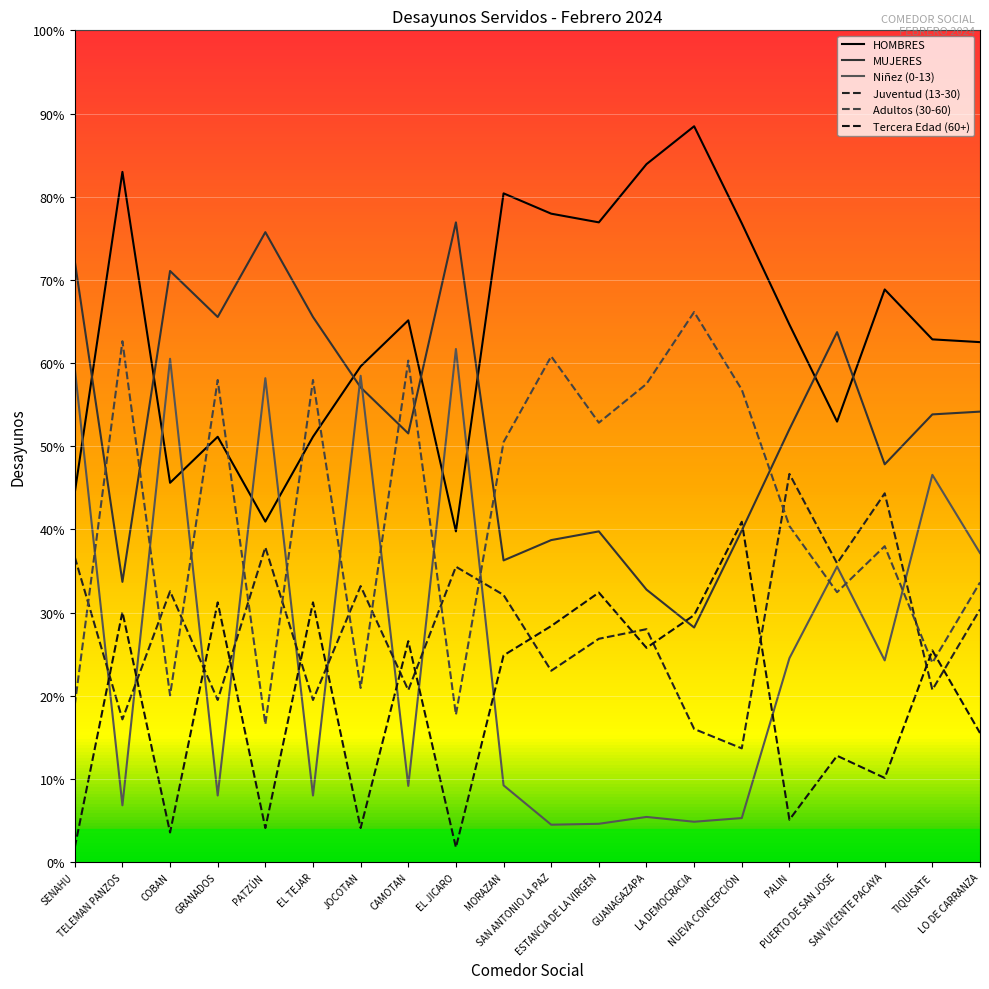

What is the spread (max minus min) of values at NUEVA CONCEPCIÓN?

3218